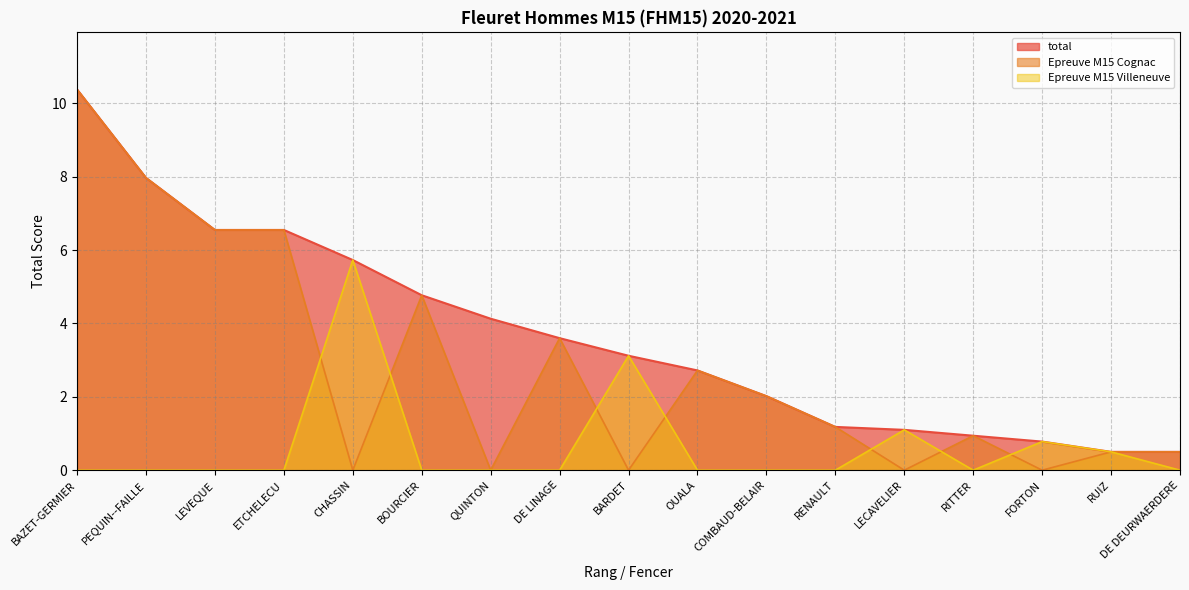

True or false: Epreuve M15 Cognac and total intersect in this chart.

False